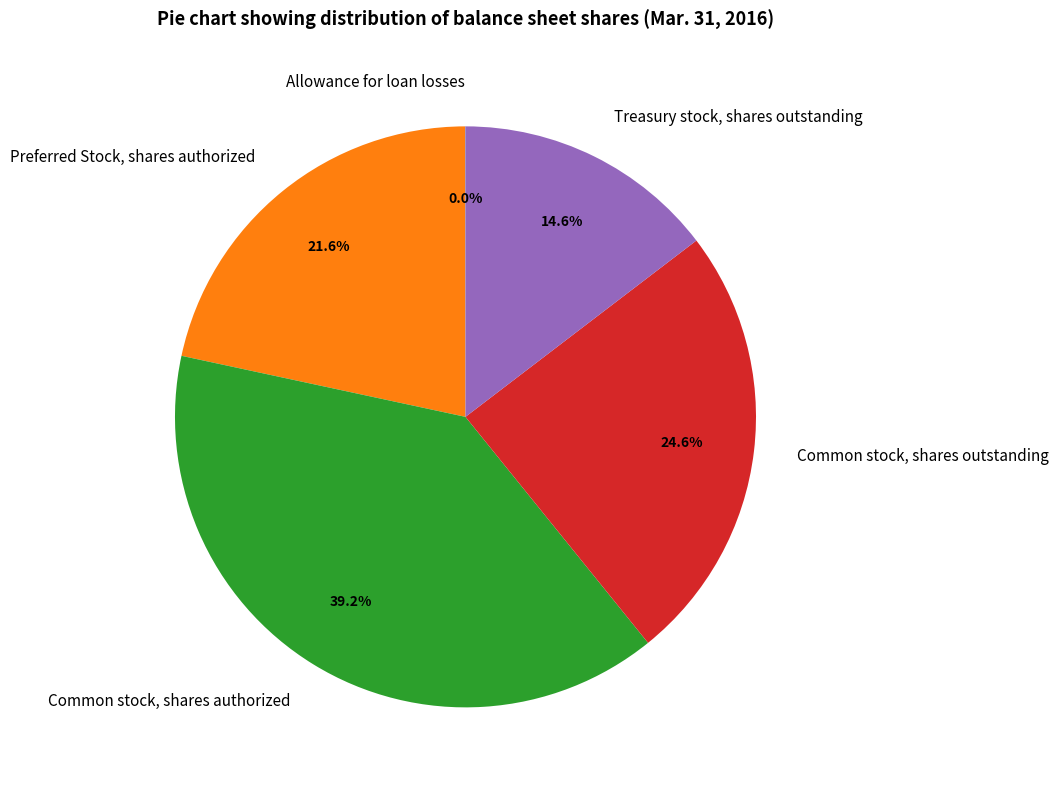

Does any single category account for the majority?

No